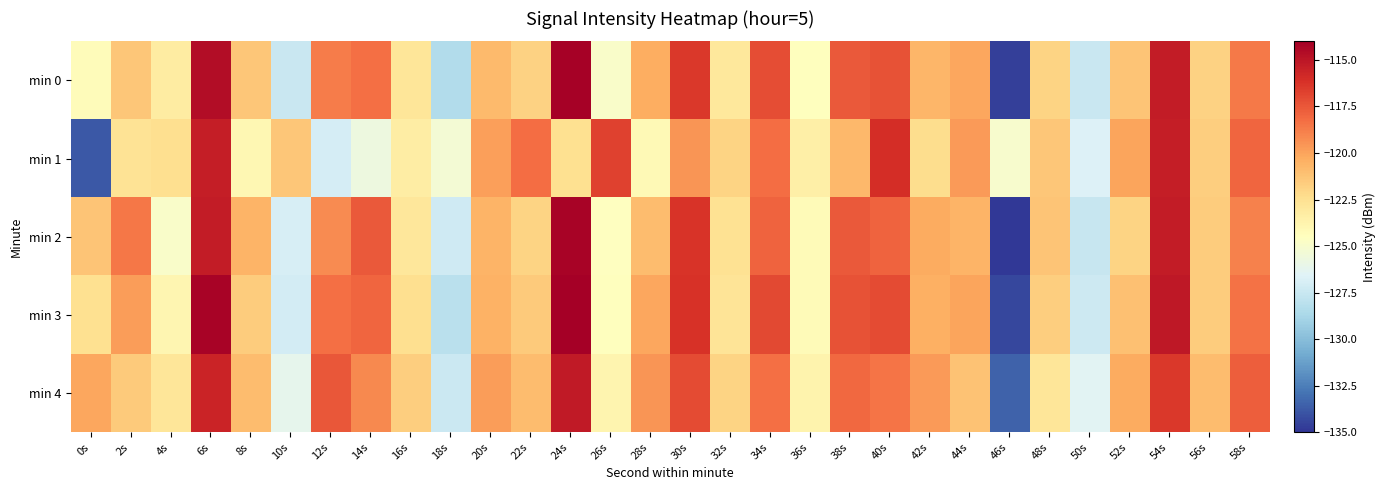

Reading right to left, list all the values displayed in this chart.

min 0: 58s=-118.6	56s=-121.8	54s=-115.3	52s=-121.2	50s=-127.5	48s=-121.9	46s=-134.7	44s=-120.1	42s=-120.7	40s=-117.3	38s=-117.6	36s=-124.5	34s=-117.1	32s=-123.0	30s=-116.4	28s=-120.4	26s=-124.8	24s=-114.1	22s=-121.8	20s=-120.8	18s=-128.4	16s=-122.8	14s=-118.3	12s=-118.7	10s=-127.5	8s=-121.4	6s=-114.6	4s=-123.2	2s=-121.3	0s=-124.3
min 1: 58s=-118.0	56s=-121.7	54s=-115.3	52s=-120.0	50s=-126.7	48s=-121.3	46s=-125.0	44s=-119.7	42s=-122.3	40s=-116.0	38s=-120.8	36s=-123.5	34s=-118.2	32s=-121.9	30s=-119.6	28s=-124.1	26s=-116.8	24s=-122.5	22s=-118.2	20s=-119.8	18s=-125.3	16s=-123.4	14s=-125.7	12s=-127.0	10s=-121.3	8s=-124.0	6s=-115.3	4s=-122.4	2s=-122.6	0s=-133.8
min 2: 58s=-118.9	56s=-121.6	54s=-115.2	52s=-121.9	50s=-127.6	48s=-121.2	46s=-134.9	44s=-120.6	42s=-120.2	40s=-117.9	38s=-117.6	36s=-124.2	34s=-117.9	32s=-122.6	30s=-116.2	28s=-120.9	26s=-124.6	24s=-114.2	22s=-121.9	20s=-120.6	18s=-127.2	16s=-122.9	14s=-117.6	12s=-119.2	10s=-126.9	8s=-120.6	6s=-115.2	4s=-124.9	2s=-118.6	0s=-121.2
min 3: 58s=-118.4	56s=-121.6	54s=-115.1	52s=-121.1	50s=-127.3	48s=-121.7	46s=-134.4	44s=-120.0	42s=-120.4	40s=-117.1	38s=-117.3	36s=-124.2	34s=-117.0	32s=-122.7	30s=-116.2	28s=-120.1	26s=-124.5	24s=-114.0	22s=-121.5	20s=-120.5	18s=-128.1	16s=-122.4	14s=-118.0	12s=-118.3	10s=-127.1	8s=-121.6	6s=-114.2	4s=-123.9	2s=-119.8	0s=-122.5
min 4: 58s=-117.7	56s=-120.9	54s=-116.4	52s=-120.3	50s=-126.4	48s=-122.8	46s=-133.5	44s=-121.2	42s=-119.7	40s=-118.5	38s=-118.1	36s=-123.7	34s=-118.3	32s=-121.9	30s=-117.1	28s=-119.5	26s=-123.8	24s=-115.2	22s=-120.9	20s=-119.8	18s=-127.4	16s=-121.7	14s=-119.1	12s=-117.5	10s=-126.2	8s=-120.9	6s=-115.6	4s=-122.8	2s=-121.5	0s=-120.1